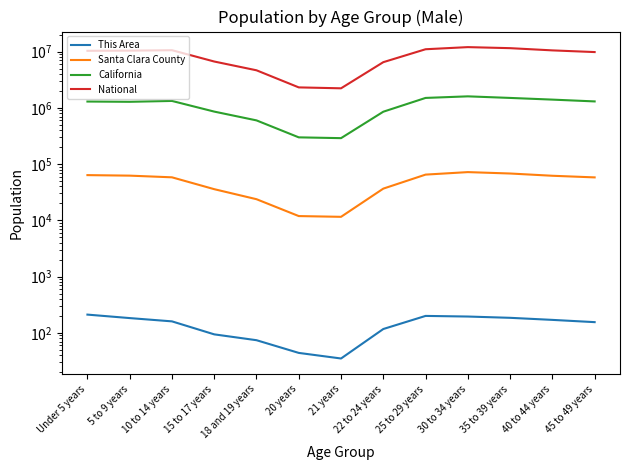

What is the label of the 13th point from the right?

Under 5 years